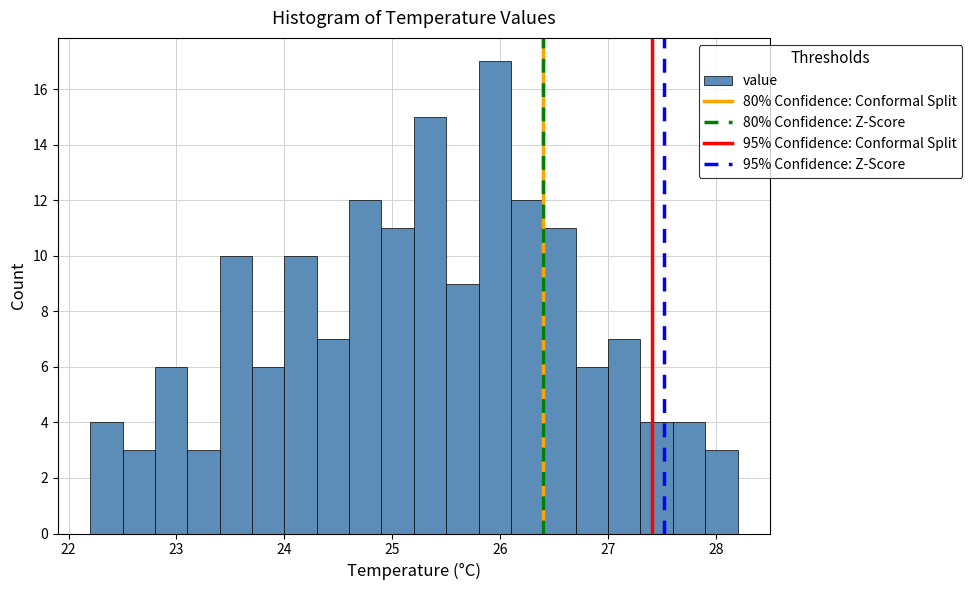

Read against the x-axis, roughly where is the centre of the tallest bar?

26.0